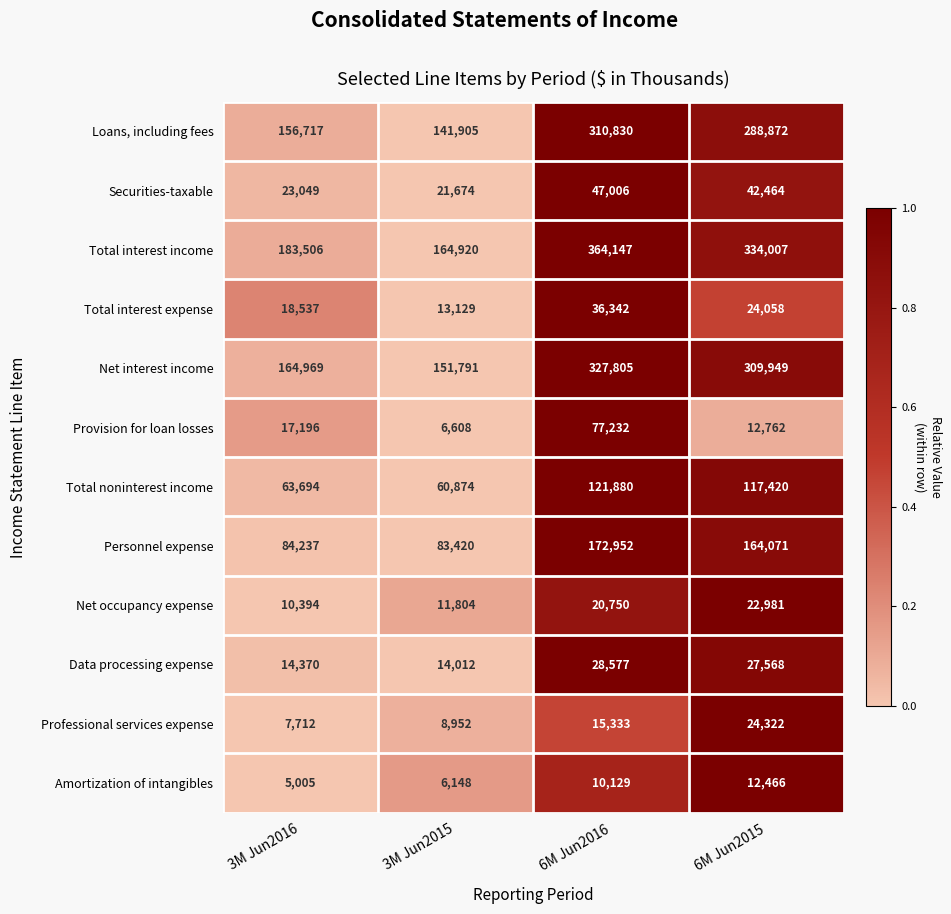

True or false: Loans, including fees has a value of 156717 at 3M Jun2016.

True